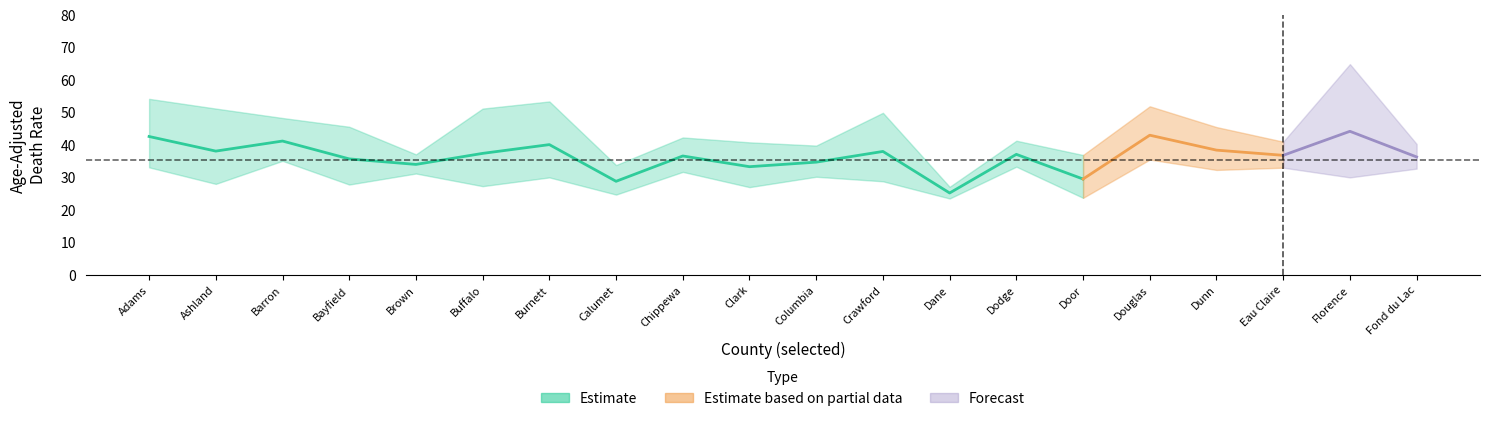

Is it true that Upper_CI equals 33.4 at Douglas?

False